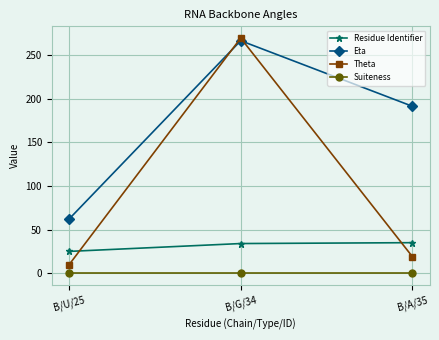

What is the total value across all series at B/A/35?

245.0